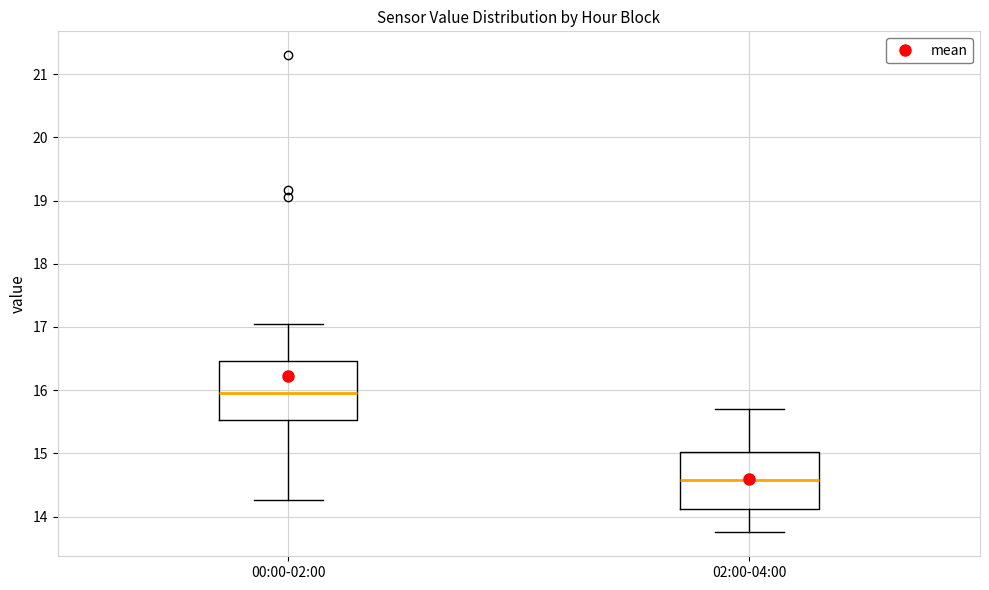

Reading left to right, read every box against the y-axis: the position of its median line, the range the box covers, and the ends of its whiskers. The values are not printed on the chart, so give them approximately, as read against the axis.

00:00-02:00: median 16.0, box 15.5 to 16.5, whiskers 14.3 to 17.1
02:00-04:00: median 14.6, box 14.1 to 15.0, whiskers 13.8 to 15.7